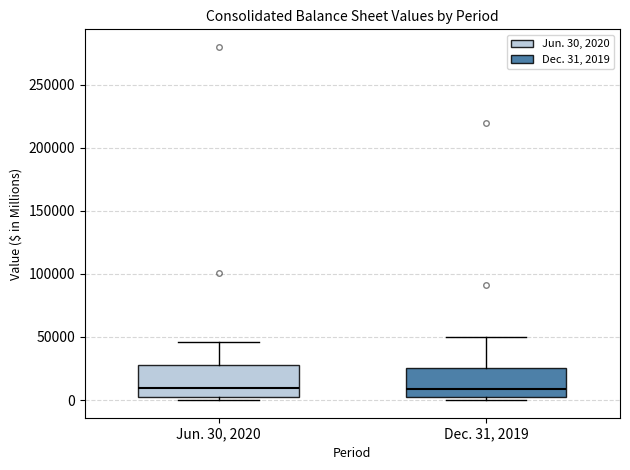

Reading left to right, read every box against the y-axis: the position of its median line, the range the box covers, and the ends of its whiskers. The values are not printed on the chart, so give them approximately, as read against the axis.

Jun. 30, 2020: median 10000, box 0 to 30000, whiskers 0 (just below the box's lower edge) to 45000
Dec. 31, 2019: median 10000, box 0 to 25000, whiskers 0 (just below the box's lower edge) to 50000